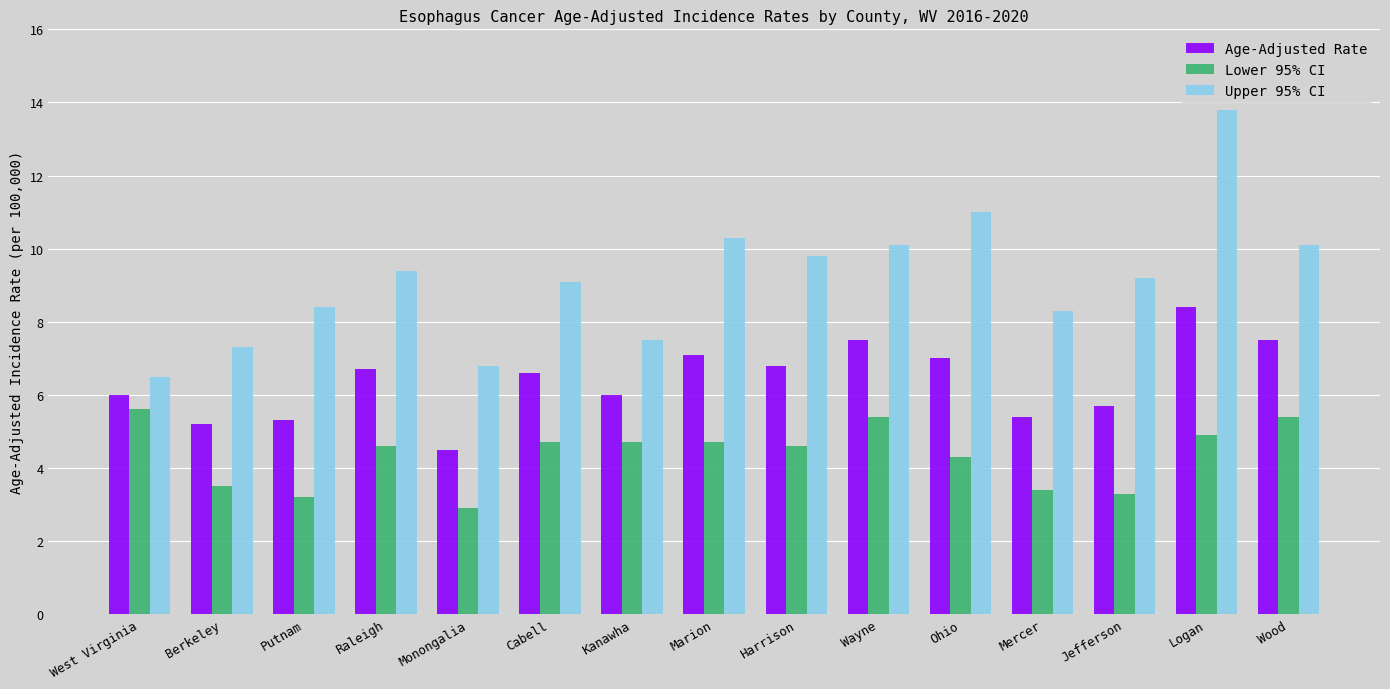

How many series are shown in this chart?

3